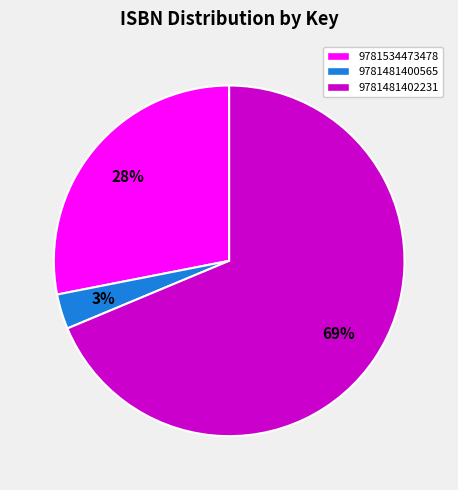

What percentage is the 9781481402231 slice, to the nearest percent?

69%